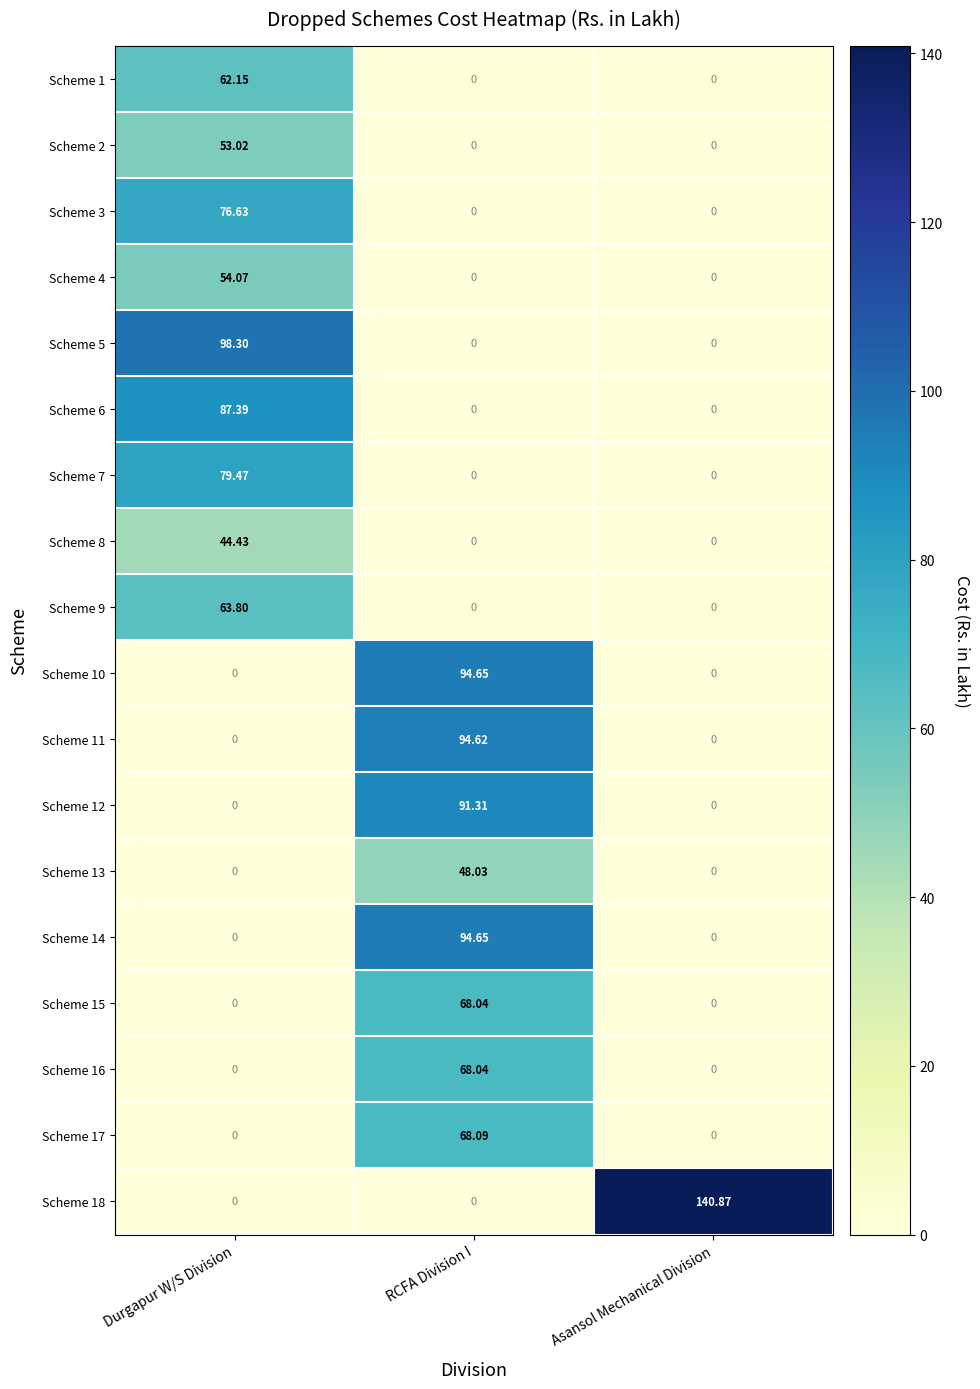

Is the value of Scheme 2 at Durgapur W/S Division greater than the value of Scheme 14 at RCFA Division I?

No